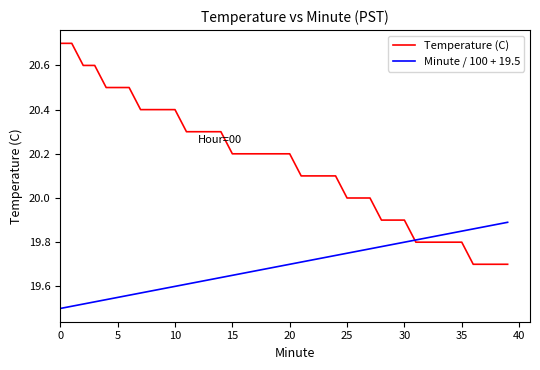

Which series has the widest spread of values?

Temperature (C)